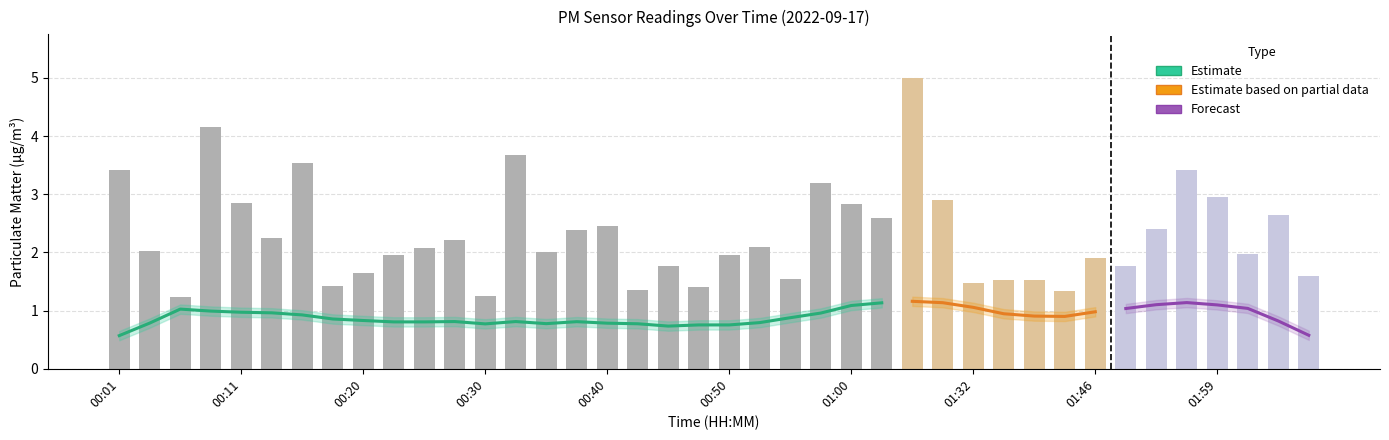

What is the value of the 1st bar from the left?

3.4